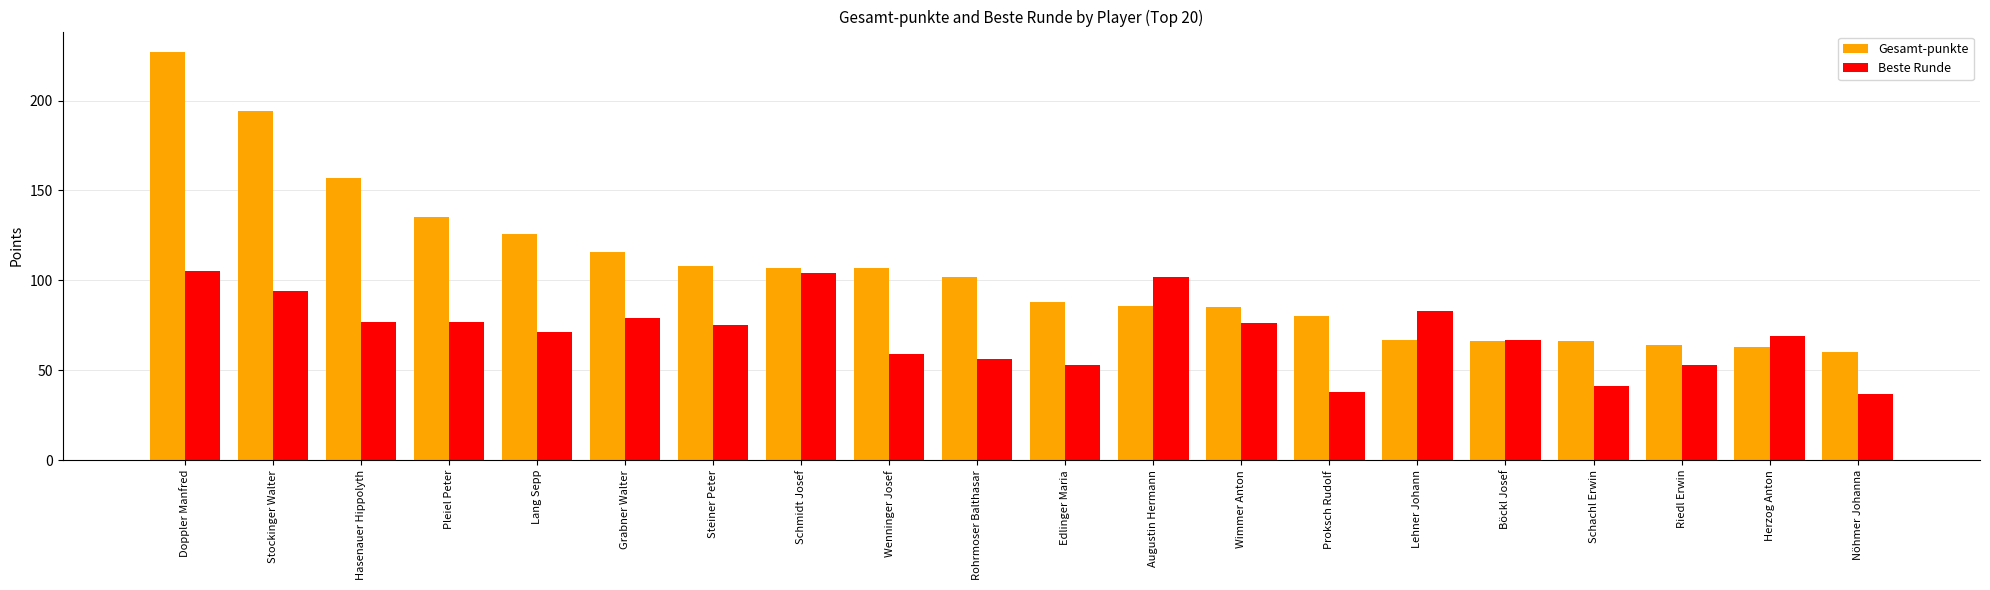

Rank the series at Doppler Manfred from highest to lowest value.

Gesamt-punkte, Beste Runde